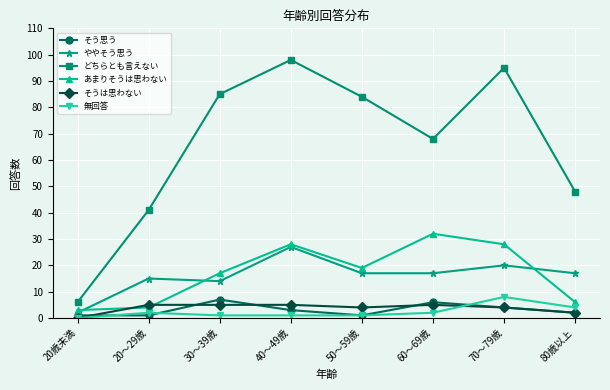

Rank the series at 20～29歳 from lowest to highest value.

そう思う, 無回答, あまりそうは思わない, そうは思わない, ややそう思う, どちらとも言えない